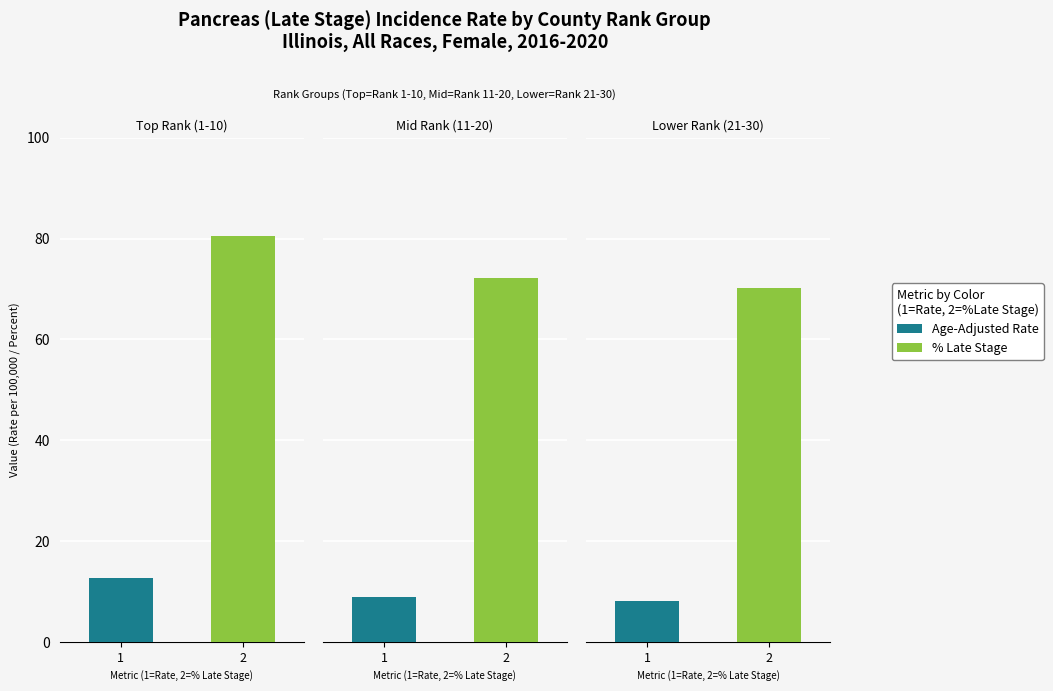

List the series in order of their overall mean, lowest first.

Age-Adjusted Rate, Percent Late Stage